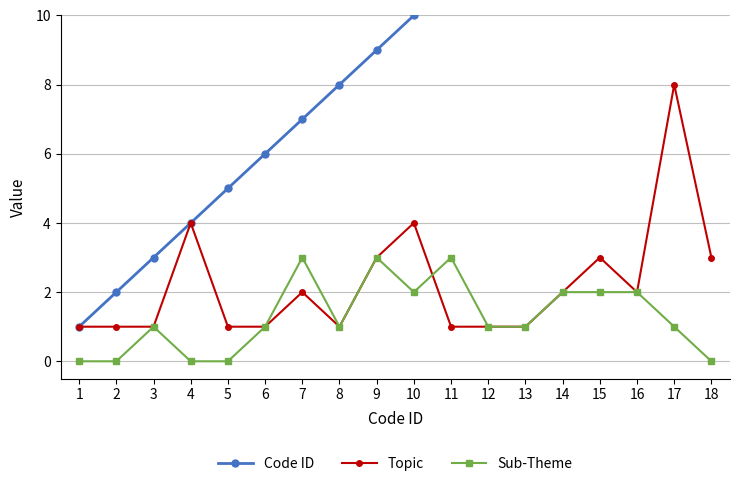

List the labels in order of Topic value, largest first.

17, 4, 10, 9, 15, 18, 7, 14, 16, 1, 2, 3, 5, 6, 8, 11, 12, 13